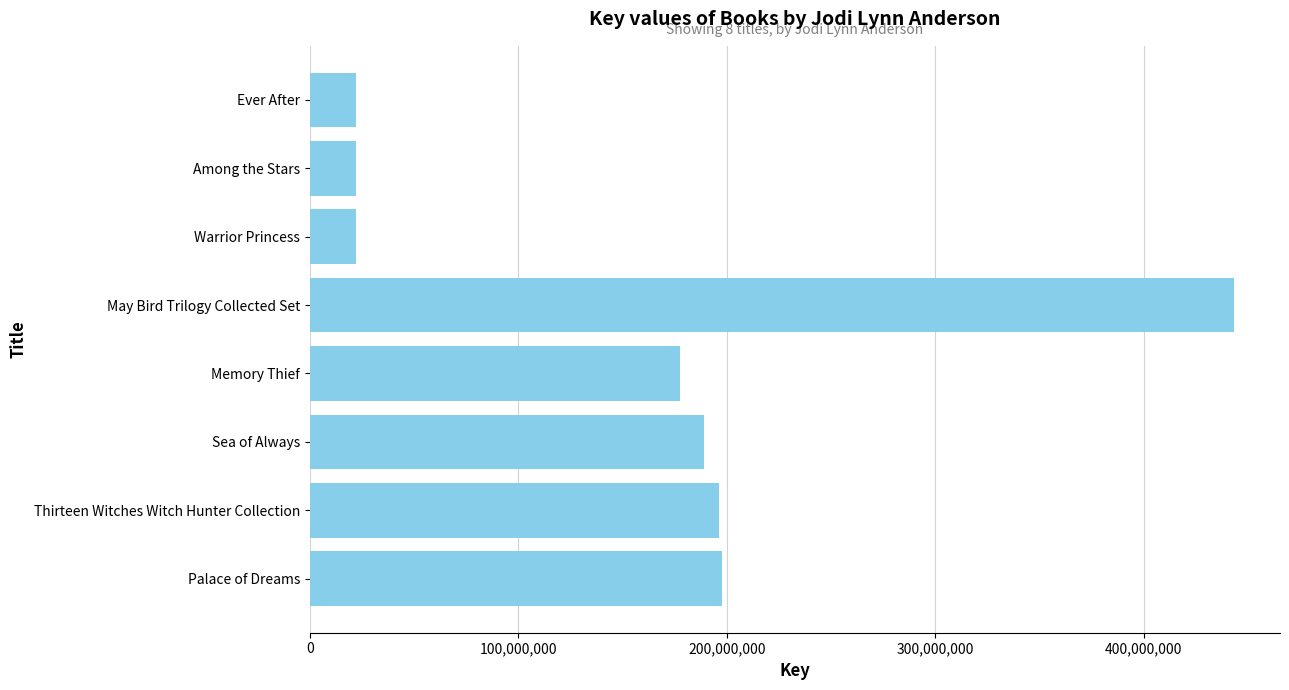

What is the difference between the maximum and minimum values?

421155794